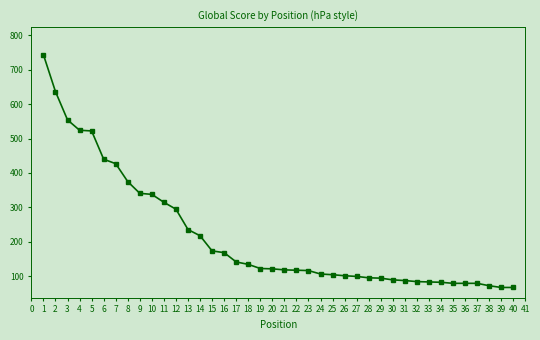

What is the value of the 18th point from the left?

135